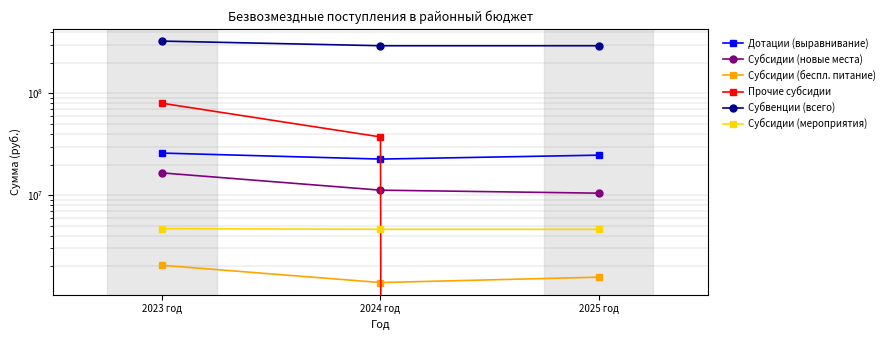

How many Дотации (выравнивание) values are between 22635288 and 25931520?

3